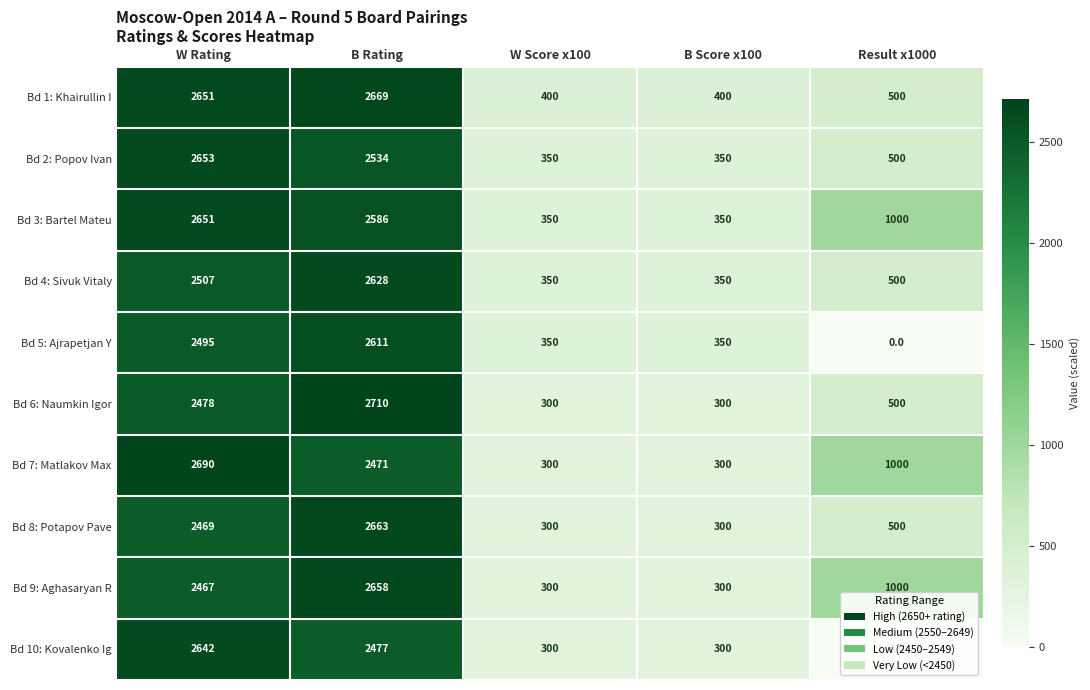

How many positive values does the Bd 10: Kovalenko Ig series have?

4